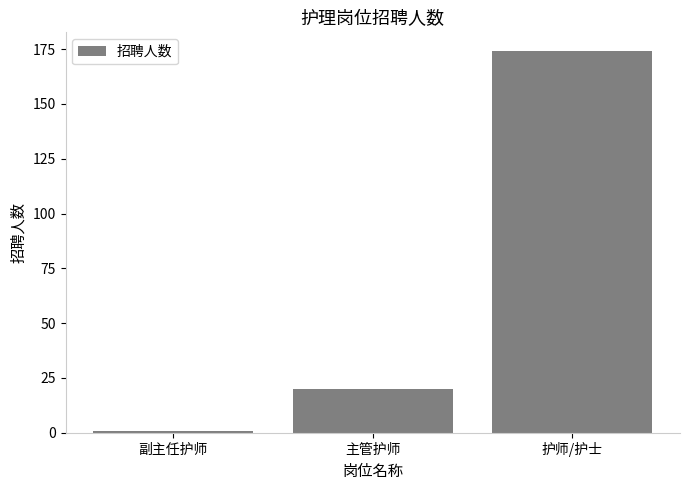

Is it true that the value at 主管护师 is 20?

True